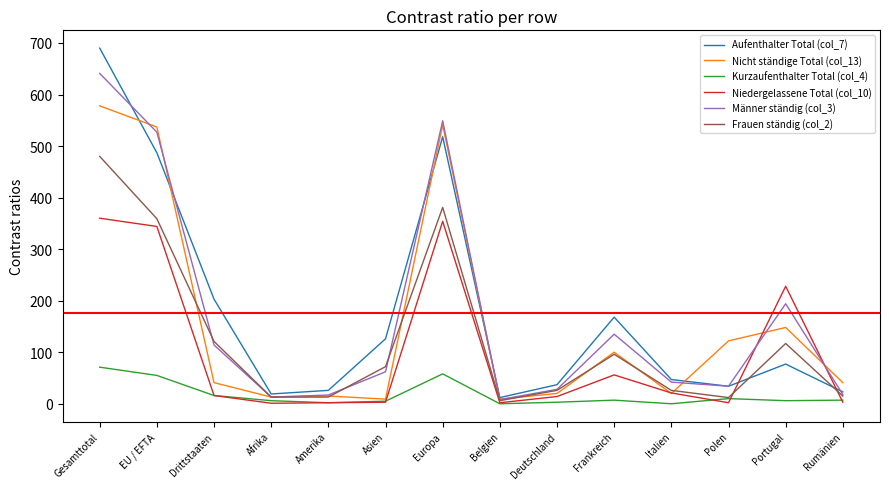

What is the sum of all Männer ständig (col_3) values?

2382